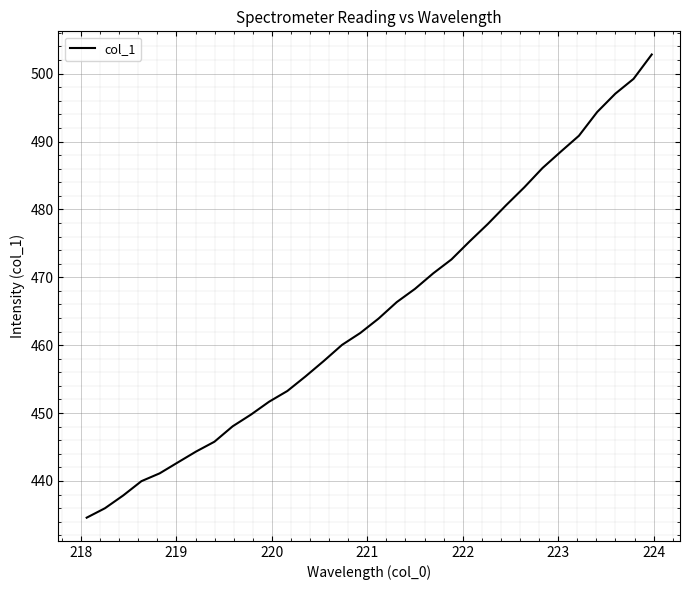

What is the greatest value displayed?

502.8